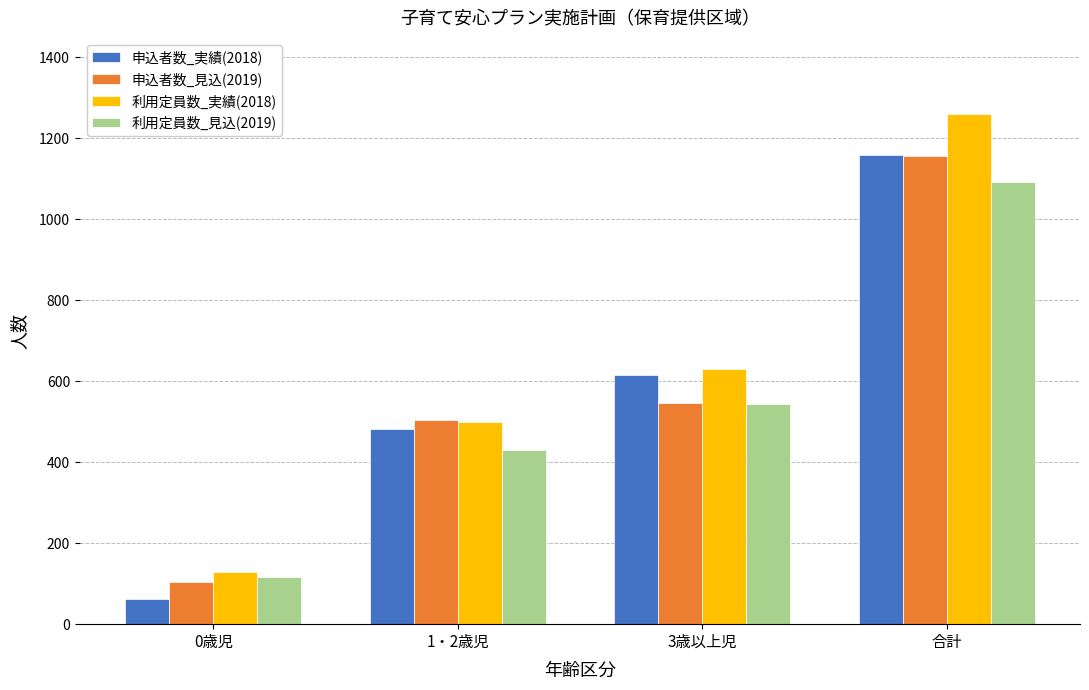

What is the sum of all 申込者数_実績(2018) values?

2318